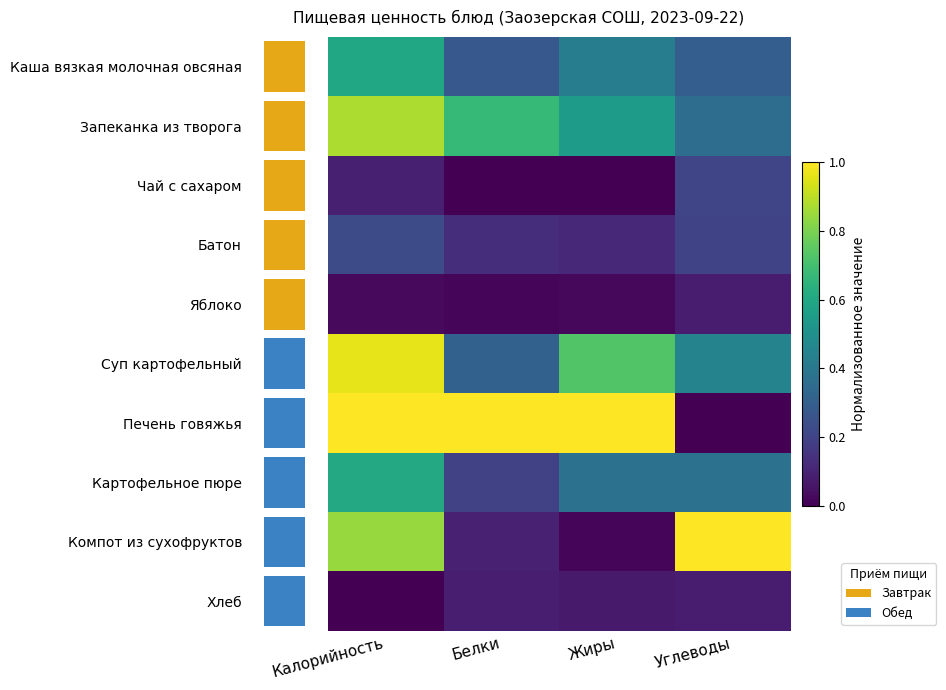

Which series has the largest range (max minus min)?

Печень говяжья